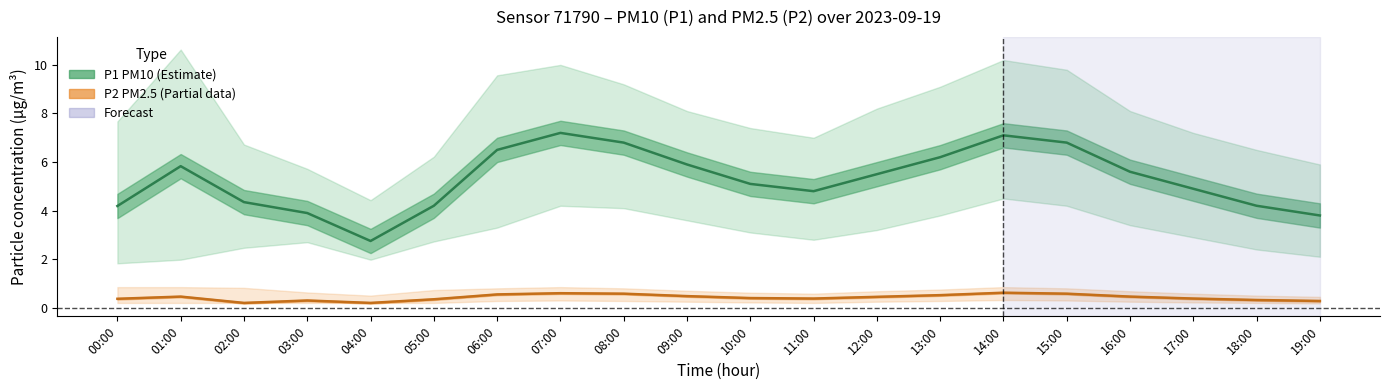

Is the value of P2 (PM2.5) at 01:00 greater than the value of P1 (PM10) at 05:00?

No